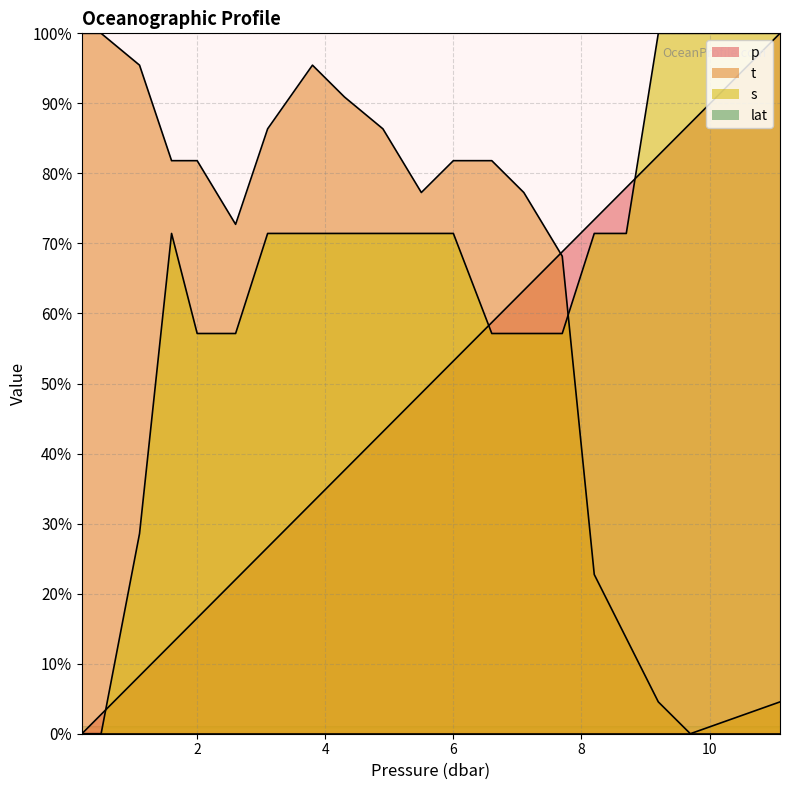

How many positive values does the t series have?

19